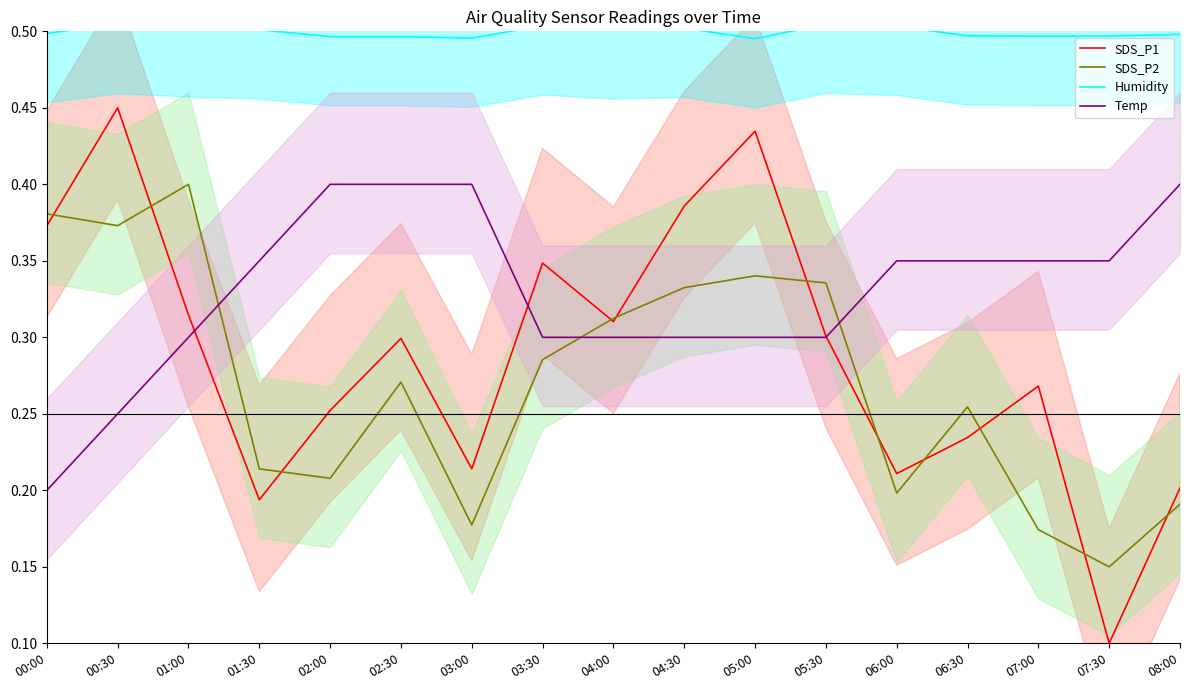

Reading left to right, extract all data points from this chart.

SDS_P1: 0.4	0.4	0.3	0.2	0.3	0.3	0.2	0.3	0.3	0.4	0.4	0.3	0.2	0.2	0.3	0.1	0.2
SDS_P2: 0.4	0.4	0.4	0.2	0.2	0.3	0.2	0.3	0.3	0.3	0.3	0.3	0.2	0.3	0.2	0.1	0.2
Humidity: 0.5	0.5	0.5	0.5	0.5	0.5	0.5	0.5	0.5	0.5	0.5	0.5	0.5	0.5	0.5	0.5	0.5
Temp: 0.2	0.3	0.3	0.3	0.4	0.4	0.4	0.3	0.3	0.3	0.3	0.3	0.3	0.3	0.3	0.3	0.4